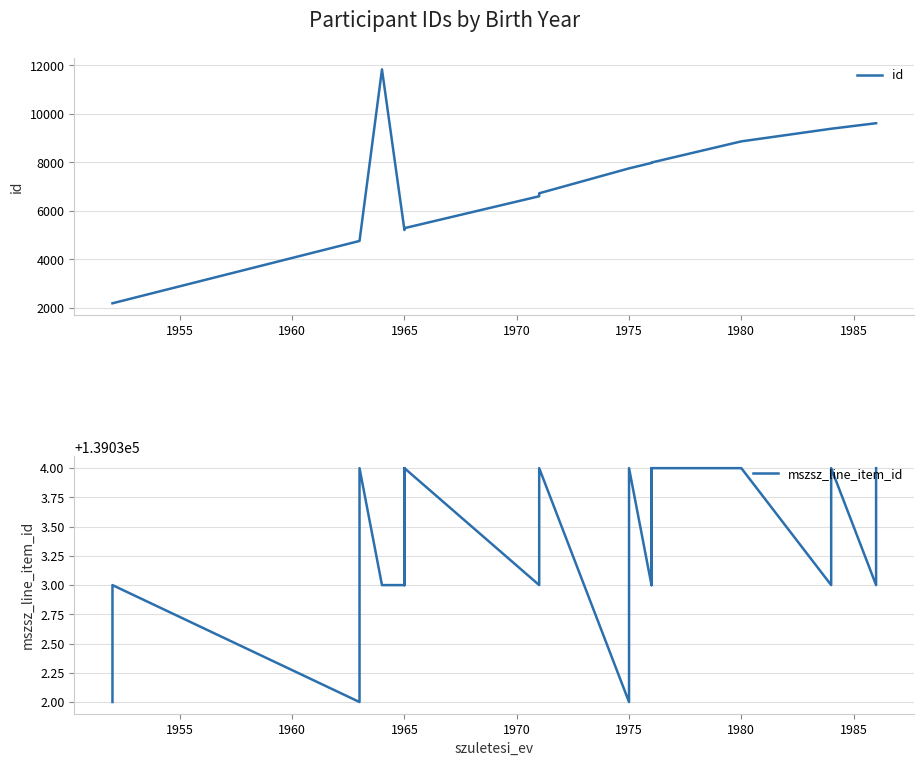

True or false: id and mszsz_line_item_id cross at least once.

False